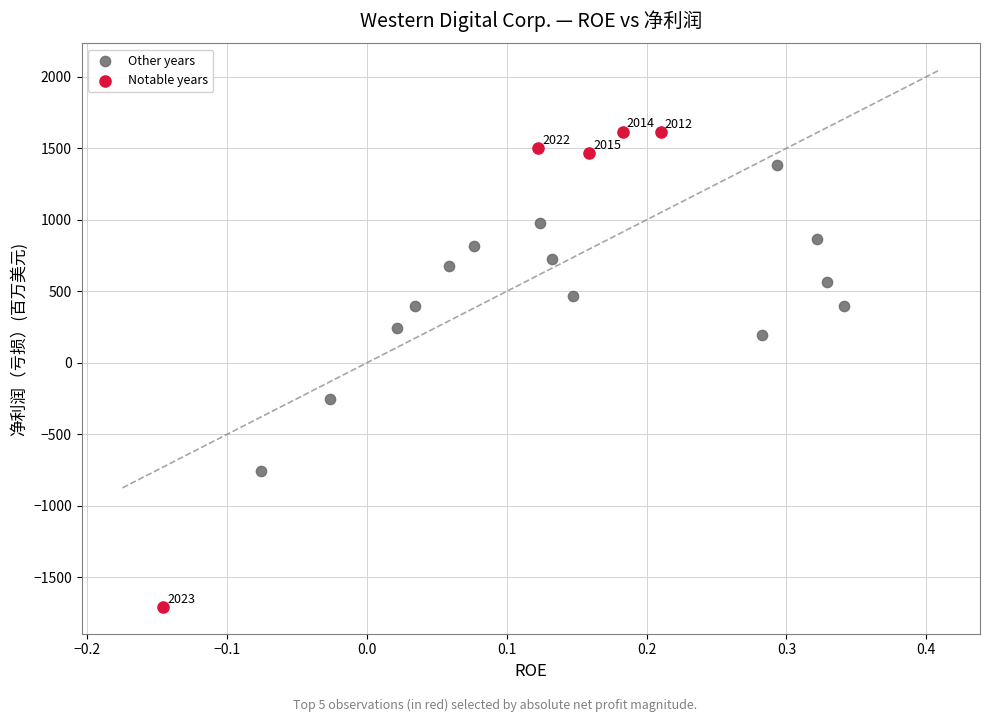

Which series contains the lowest Y value?

Notable years